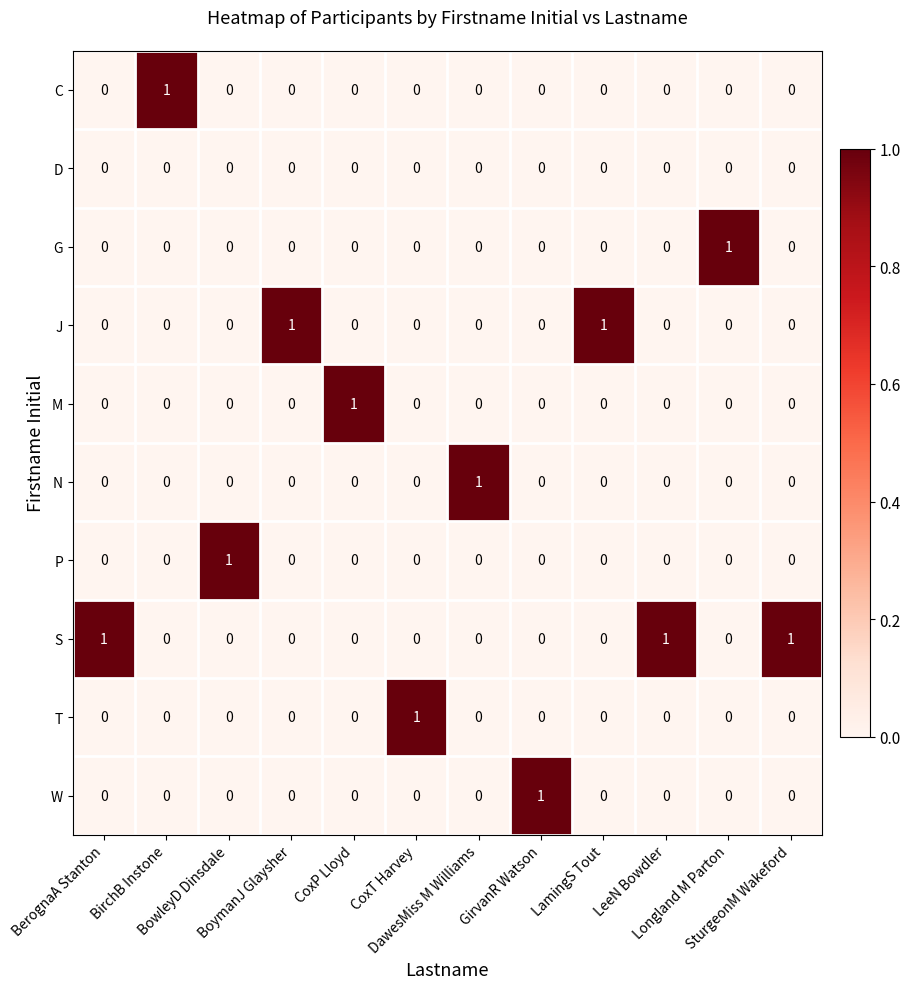

Count the W values in the range 0 to 1.

12